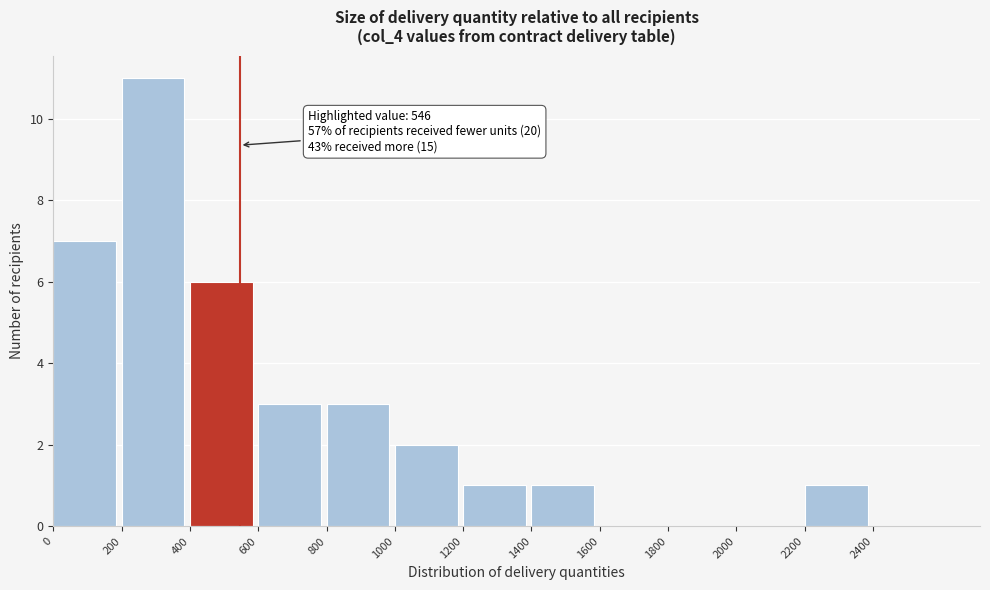

Which range on the x-axis has the tallest bar?

200 to 400